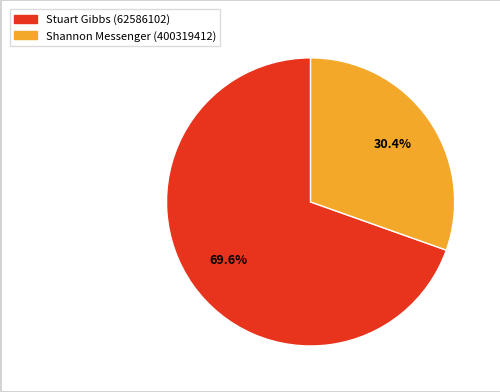

Approximately how many times larger is the value at Stuart Gibbs (62586102) compared to Shannon Messenger (400319412)?

2.3